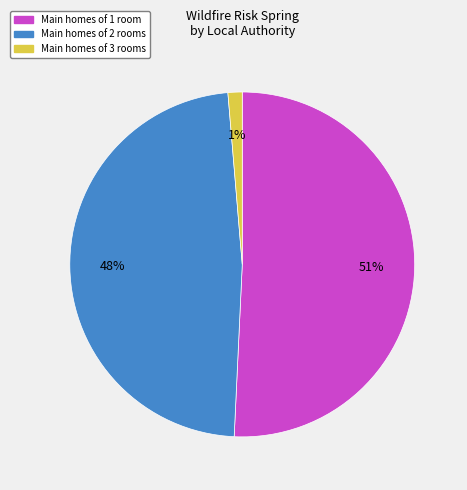

How many segments does this pie chart have?

3